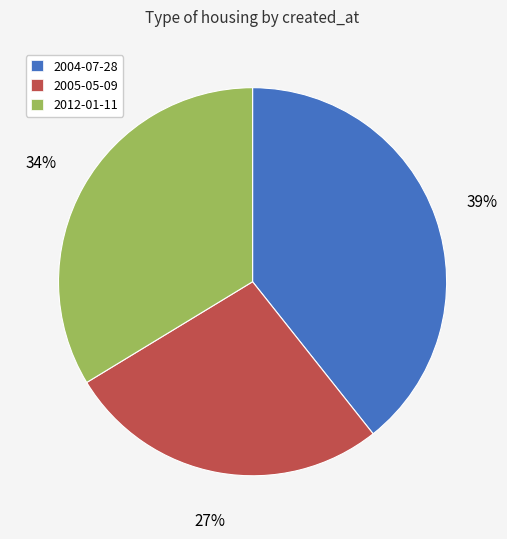

To the nearest percent, what is the difference between the largest and smallest slice percentages?

12%